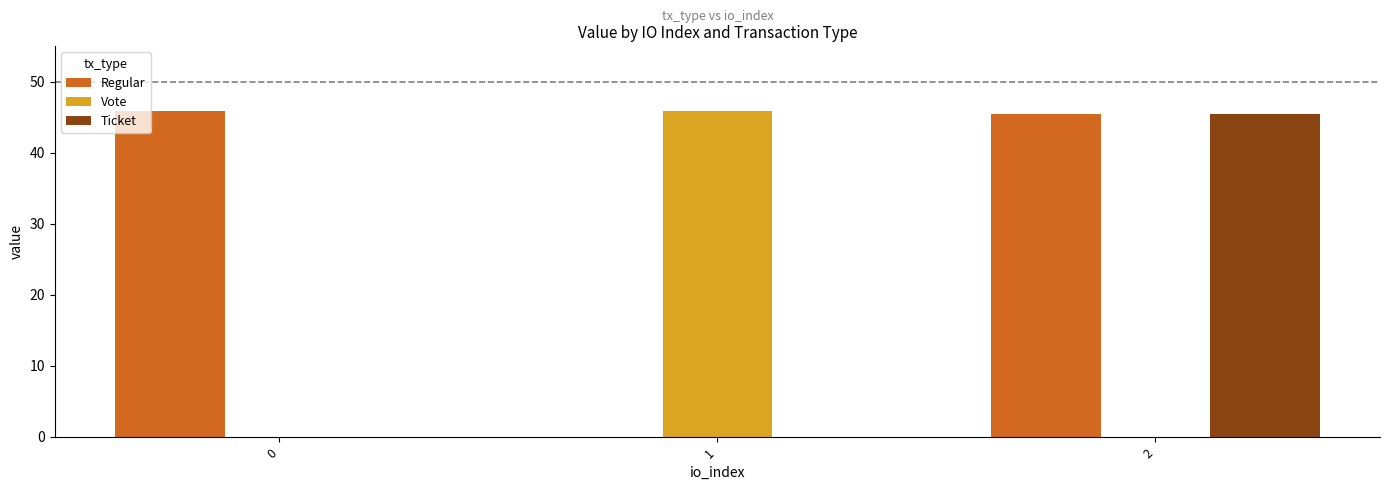

What are all the series names shown in the legend?

Regular, Vote, Ticket